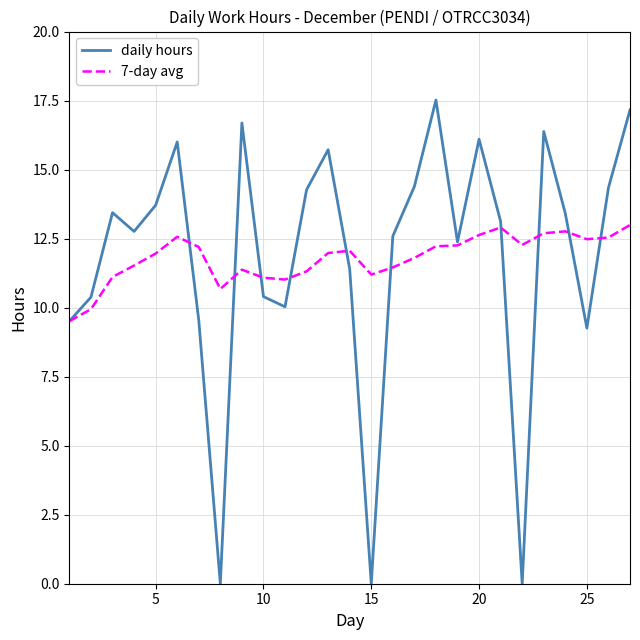

What is the greatest value displayed?

17.5